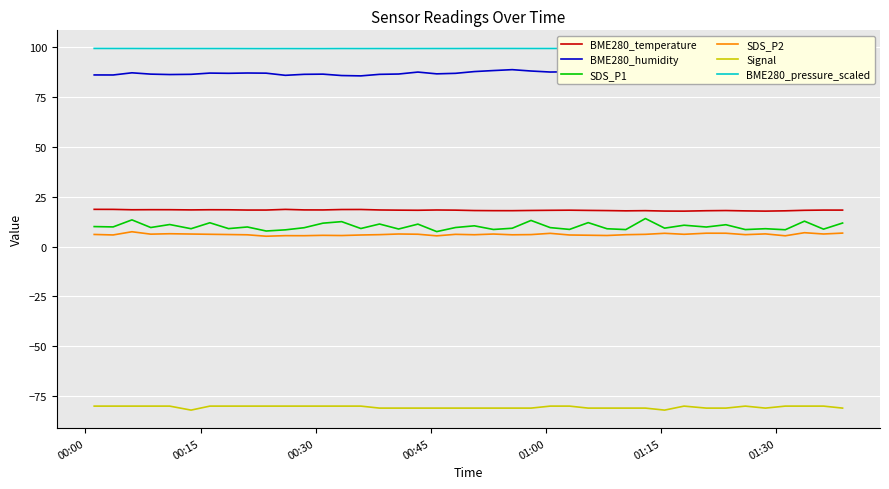

True or false: BME280_temperature and Signal intersect in this chart.

False